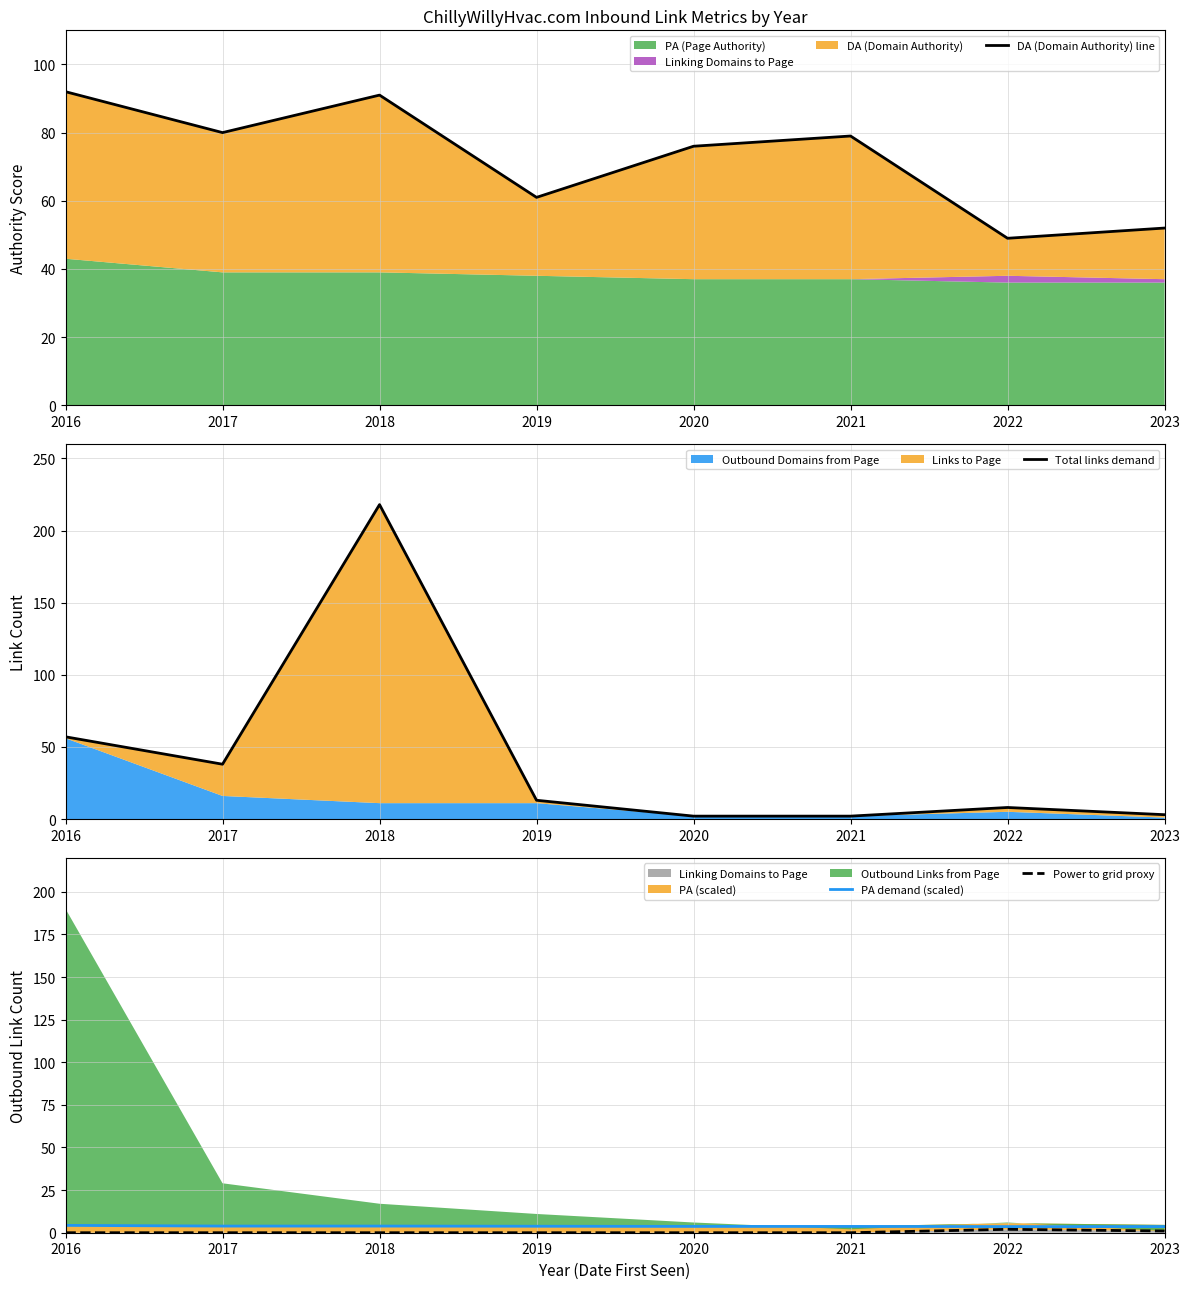

Reading right to left, list all the values displayed in this chart.

DA (Domain Authority) line: 2023=52.0	2022=49.0	2021=79.0	2020=76.0	2019=61.0	2018=91.0	2017=80.0	2016=92.0
Total links demand: 2023=3.0	2022=8.0	2021=2.0	2020=2.0	2019=13.0	2018=218.0	2017=38.0	2016=57.0
PA demand (scaled): 2023=3.6	2022=3.6	2021=3.7	2020=3.7	2019=3.8	2018=3.9	2017=3.9	2016=4.3
Power to grid proxy: 2023=1.0	2022=2.0	2021=0.0	2020=0.0	2019=0.0	2018=0.0	2017=0.0	2016=0.0